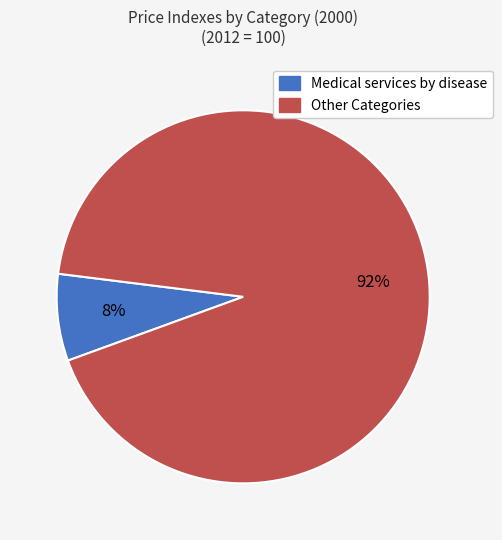

To the nearest percent, what is the average slice percentage?

50%